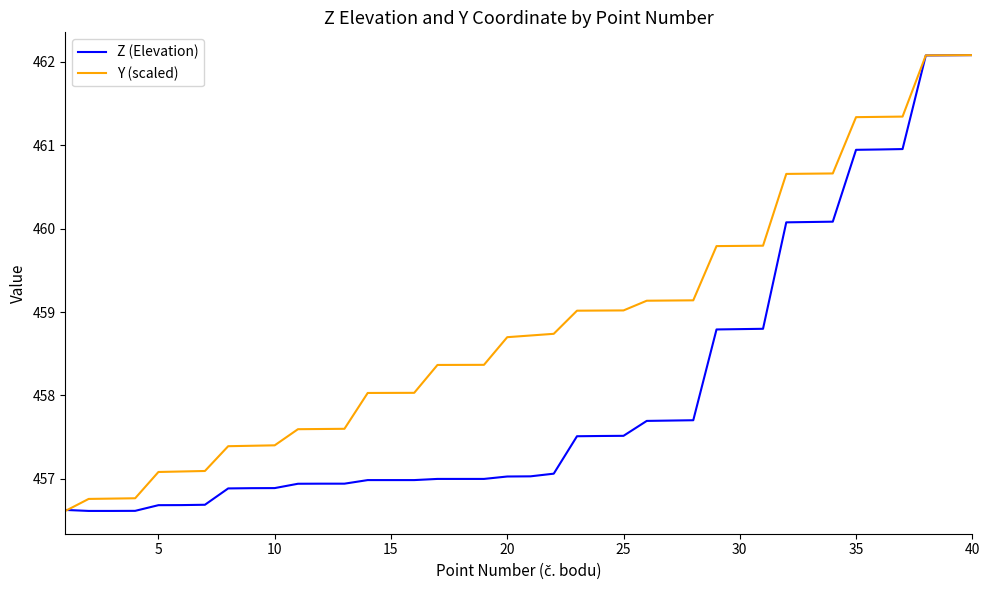

Does the chart have visible grid lines?

No